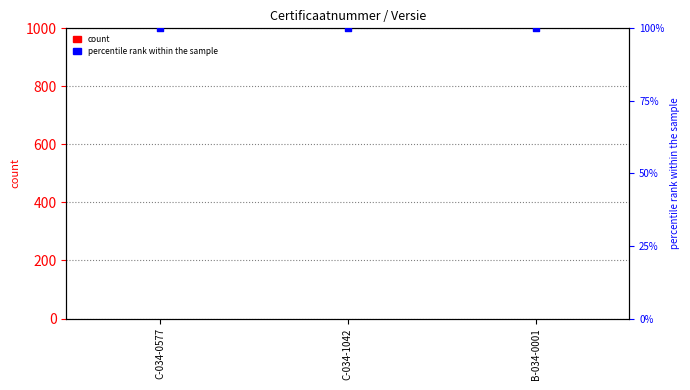

Which series contains the lowest Y value?

Versie (count)